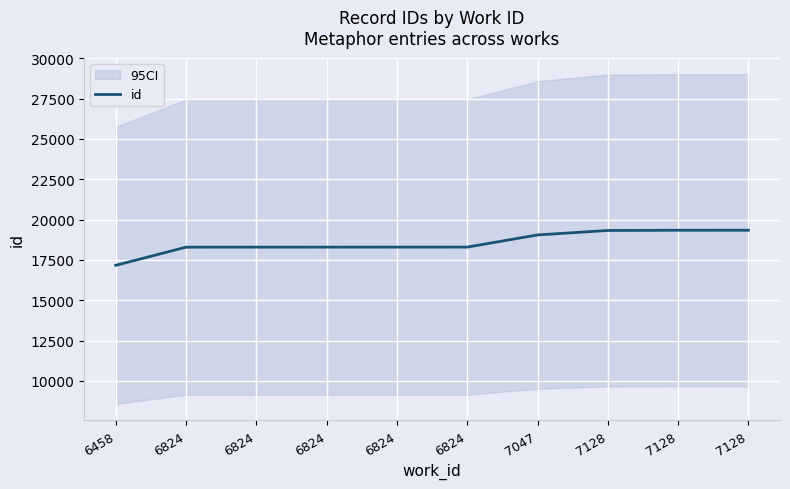

List the labels in order of value, smallest first.

6458, 6824, 6824, 6824, 6824, 6824, 7047, 7128, 7128, 7128